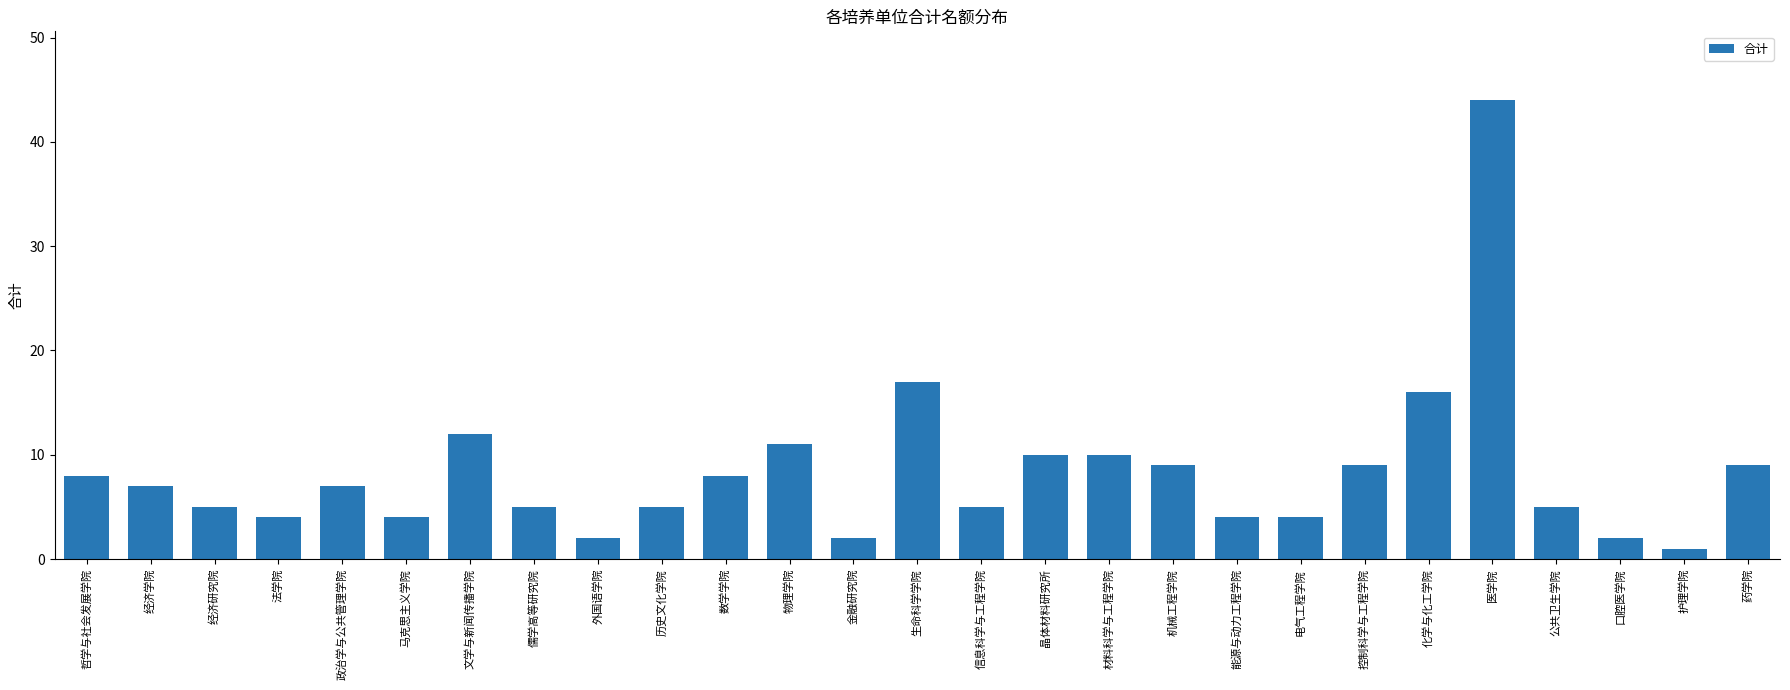

The chart shows a value of 2 at 口腔医学院. True or false?

True